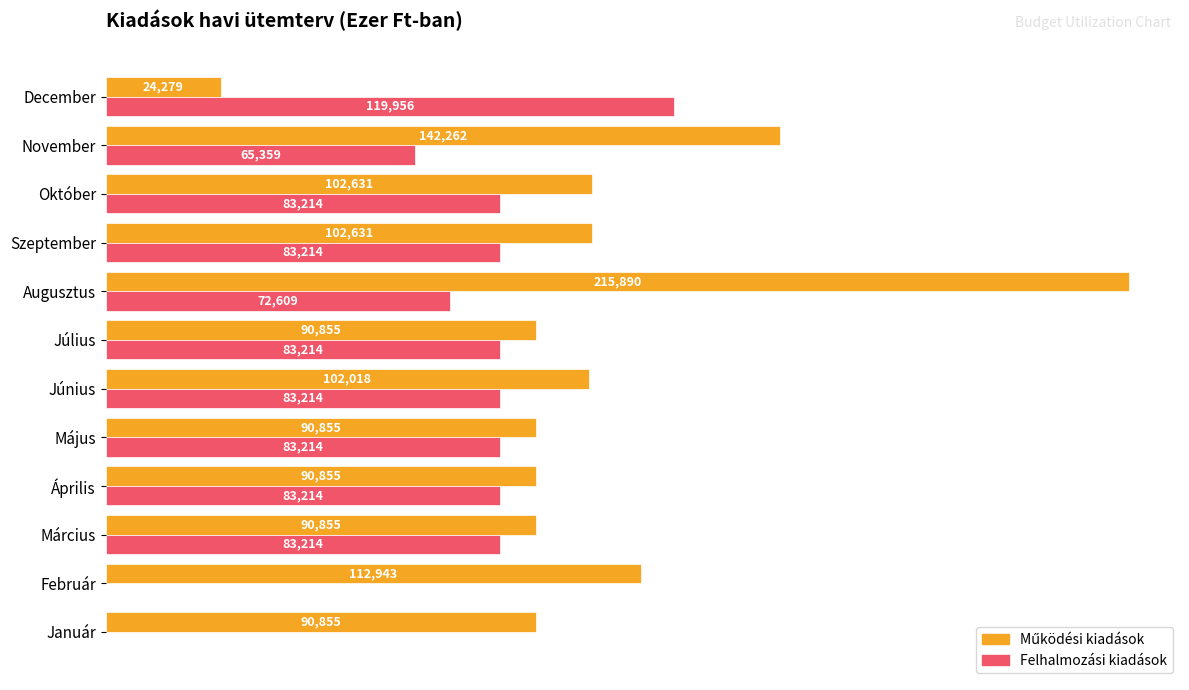

At which category is the sum across all series the highest?

Augusztus